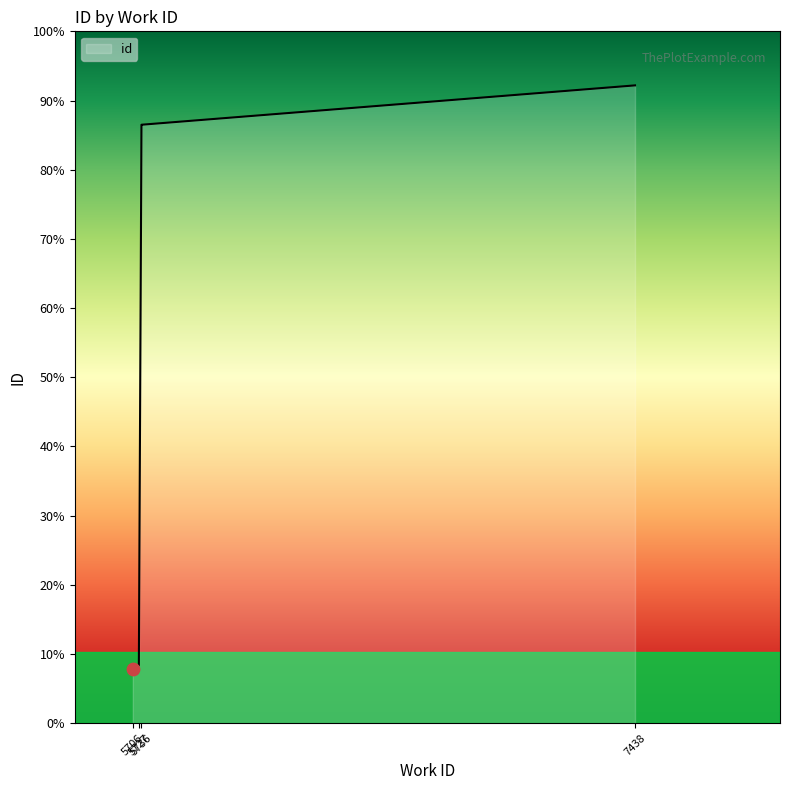

Between 5736 and 5736, which is larger?

5736